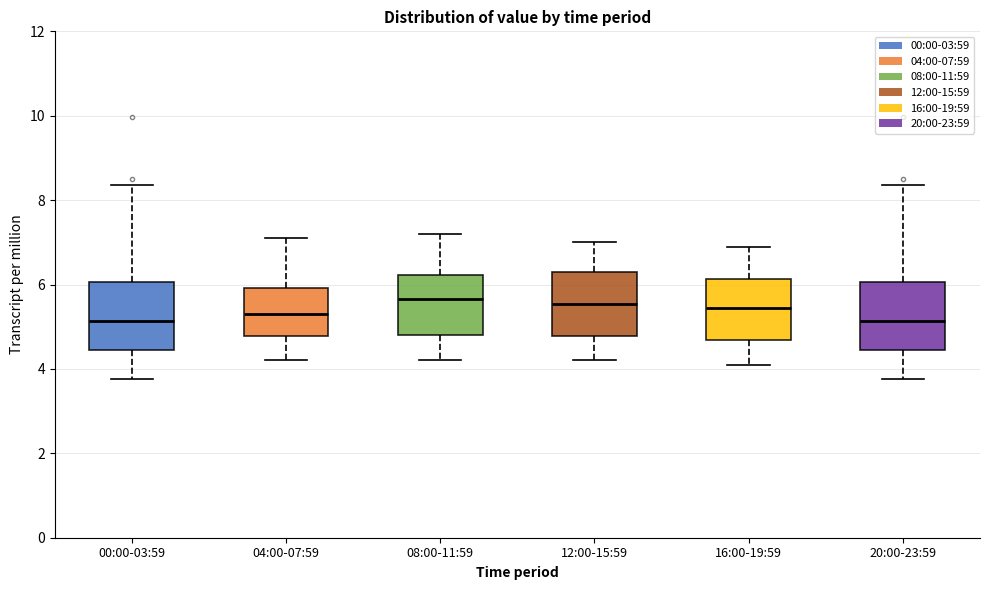

Reading left to right, read every box against the y-axis: the position of its median line, the range the box covers, and the ends of its whiskers. The values are not printed on the chart, so give them approximately, as read against the axis.

00:00-03:59: median 5.2, box 4.4 to 6.0, whiskers 3.8 to 8.4
04:00-07:59: median 5.4, box 4.8 to 6.0, whiskers 4.2 to 7.2
08:00-11:59: median 5.6, box 4.8 to 6.2, whiskers 4.2 to 7.2
12:00-15:59: median 5.6, box 4.8 to 6.4, whiskers 4.2 to 7.0
16:00-19:59: median 5.4, box 4.6 to 6.2, whiskers 4.2 to 7.0
20:00-23:59: median 5.2, box 4.4 to 6.0, whiskers 3.8 to 8.4